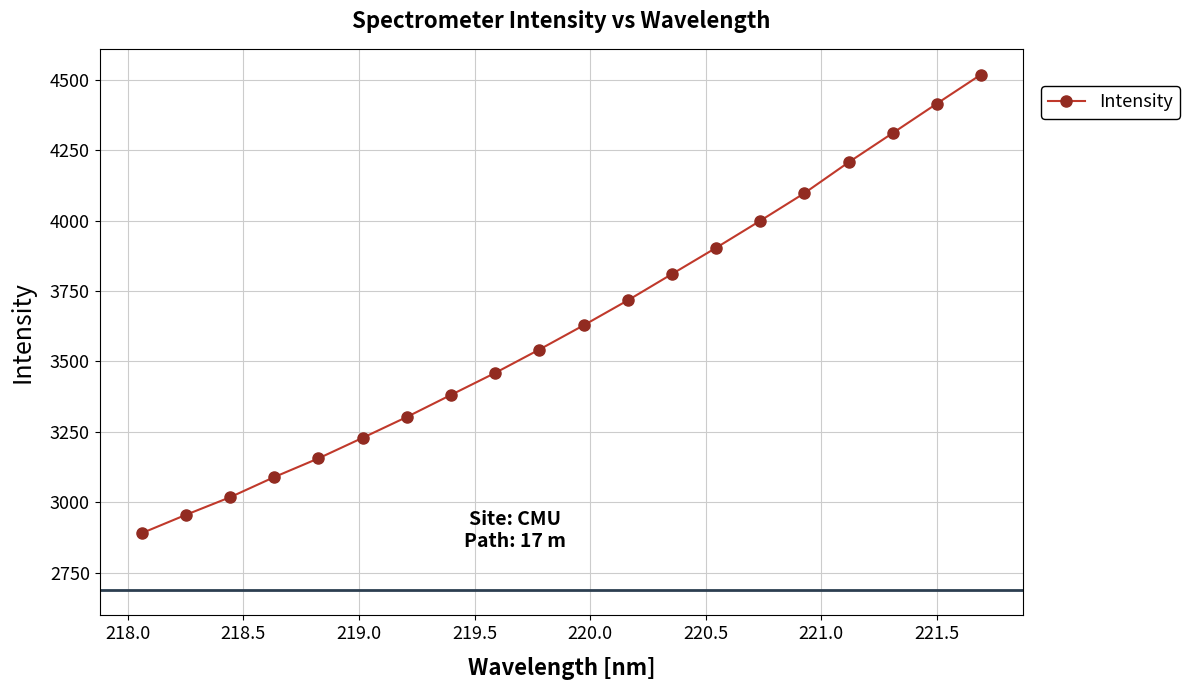

Reading left to right, what are all the values shown in this chart?

2890.8	2955.9	3018.4	3089.9	3156.3	3229.2	3303.1	3381.5	3459.4	3542.4	3628.1	3716.7	3810.0	3903.1	3999.0	4096.9	4206.3	4310.0	4414.5	4517.6